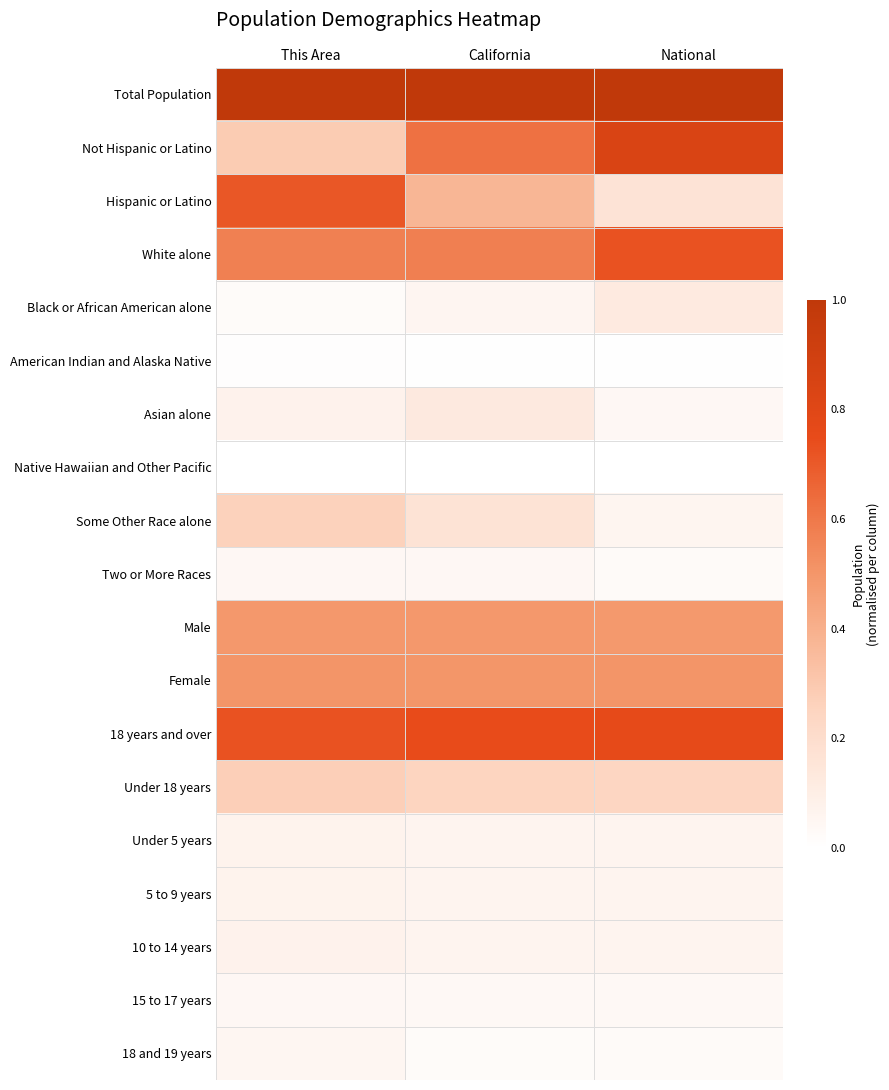

Rank the series at National from lowest to highest value.

Native Hawaiian and Other Pacific, American Indian and Alaska Native, Two or More Races, 18 and 19 years, 15 to 17 years, Asian alone, Some Other Race alone, Under 5 years, 5 to 9 years, 10 to 14 years, Black or African American alone, Hispanic or Latino, Under 18 years, Male, Female, White alone, 18 years and over, Not Hispanic or Latino, Total Population